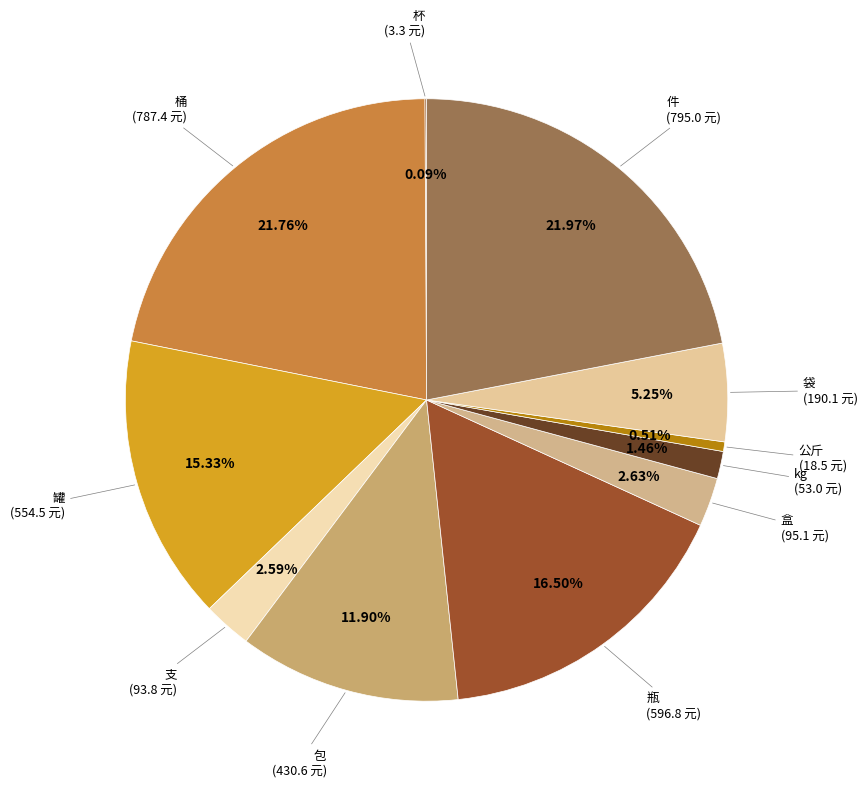

Between 件 and 瓶, which is larger?

件